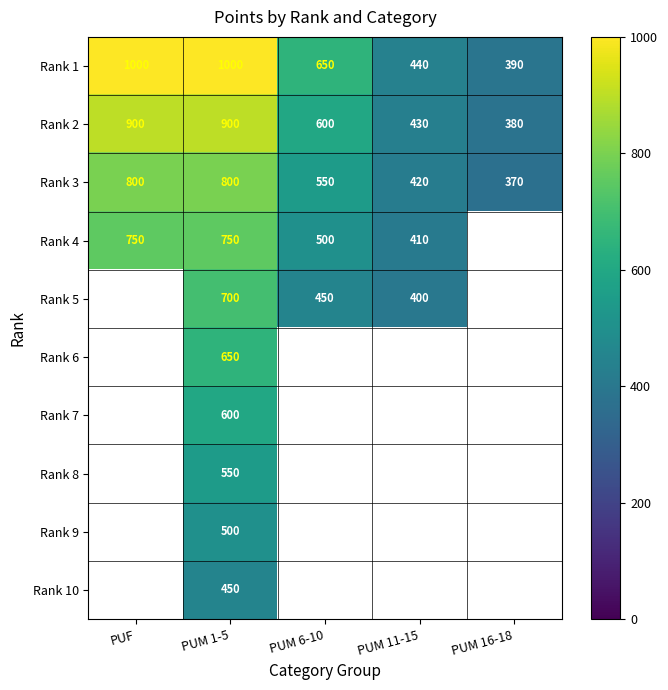

How many data points does each series have?

5